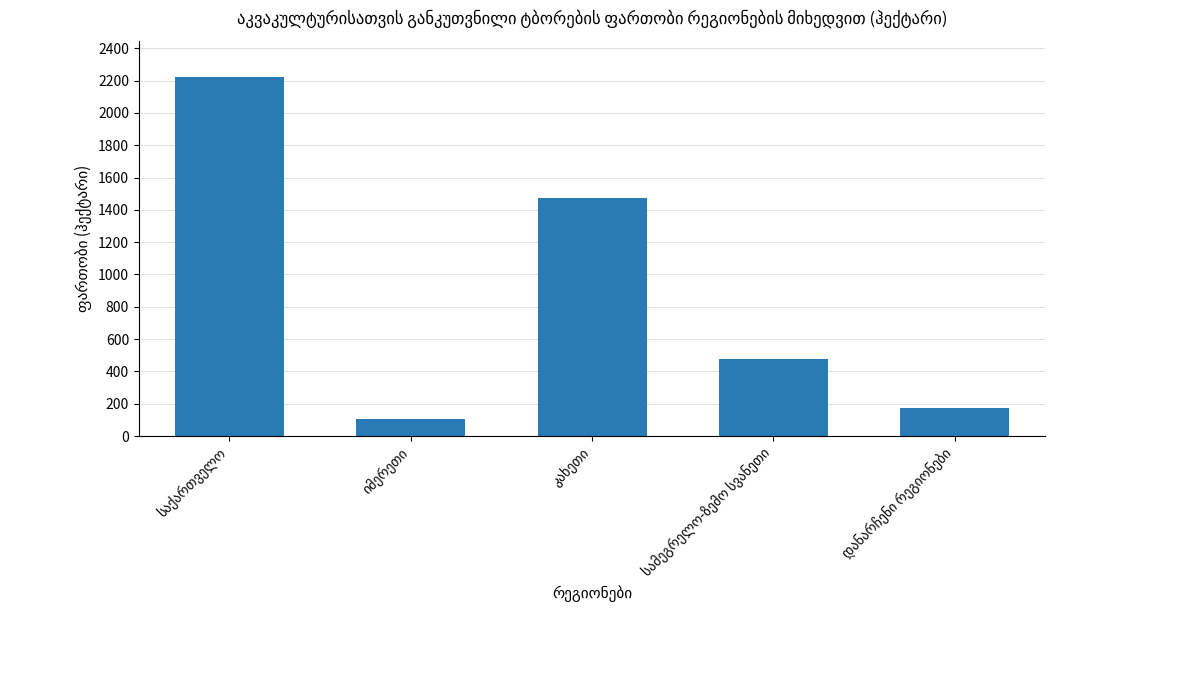

What is the smallest value displayed?

103.5